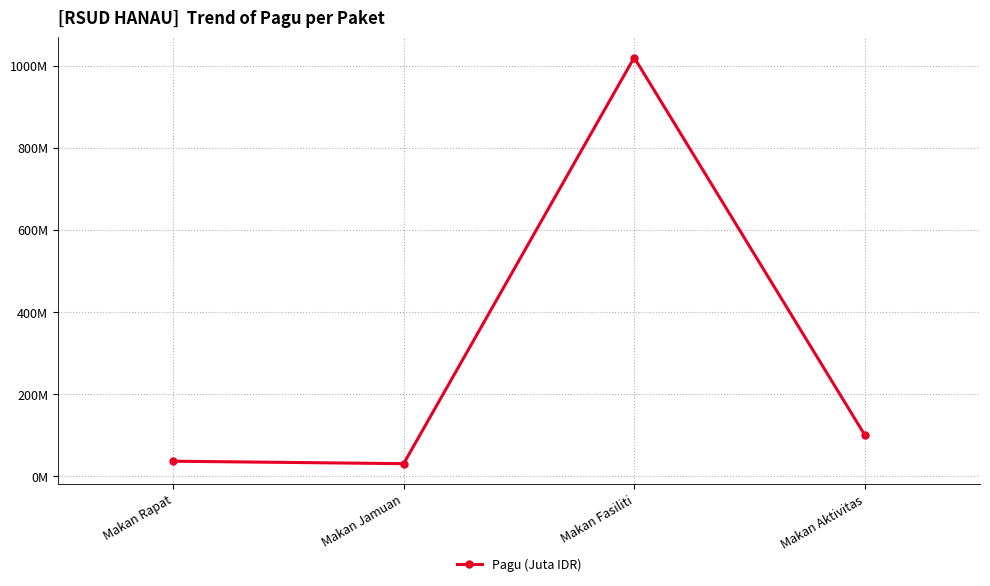

What is the difference between the maximum and minimum values?

990